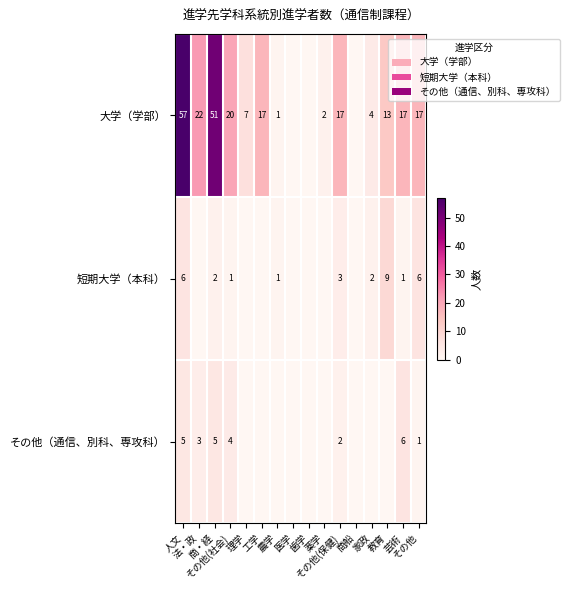

What is the maximum value shown in the chart?

57